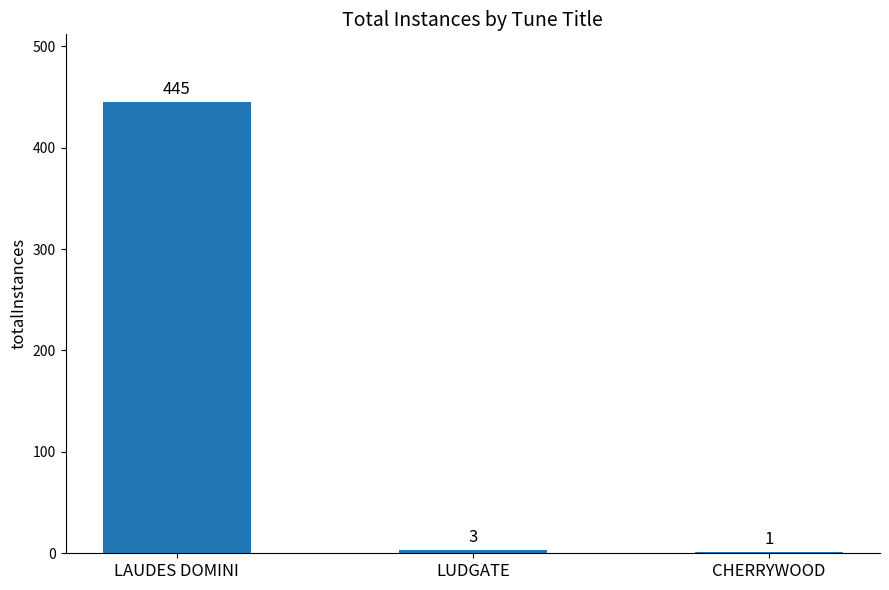

Are the bars grouped side by side (vs. stacked)?

No